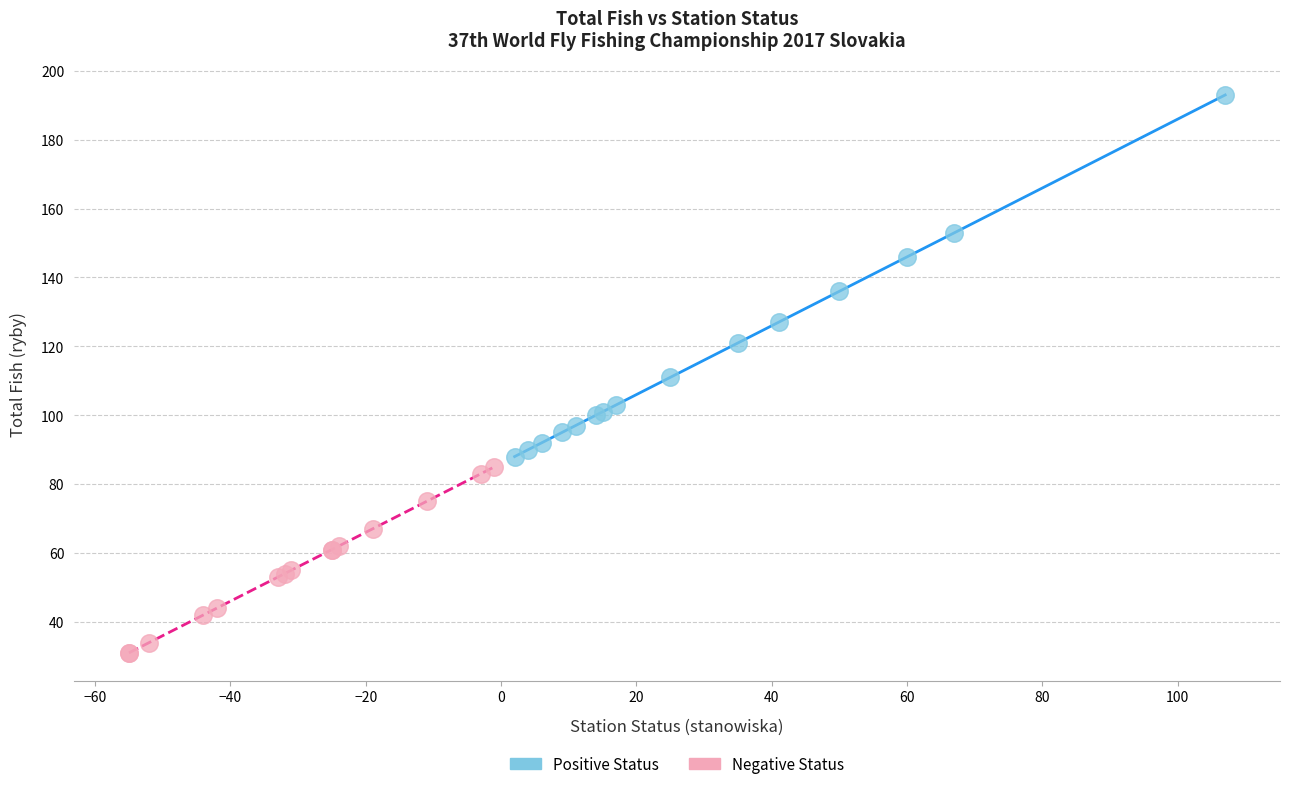

Which series contains the highest Y value?

Positive Status